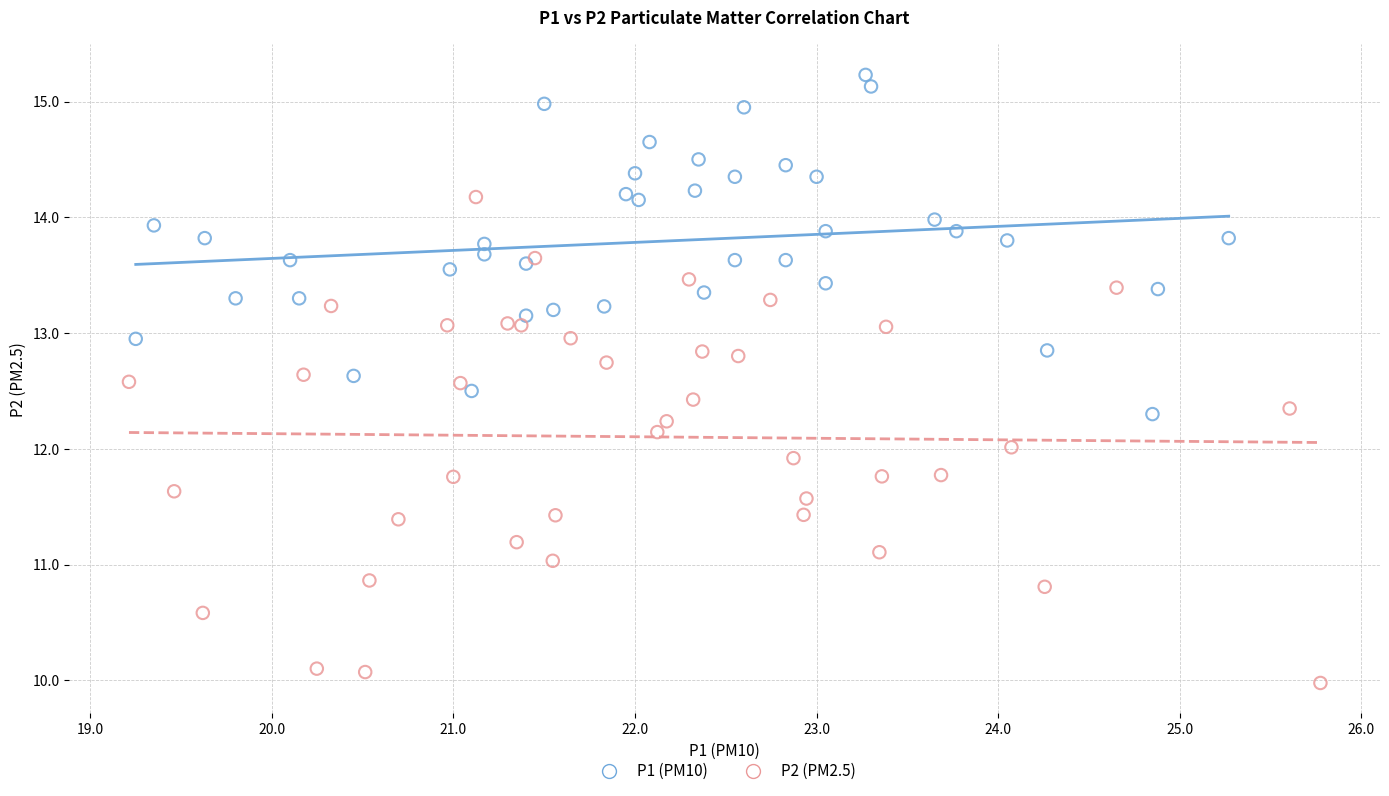

Which series has the widest spread of Y values?

P2 (PM2.5)